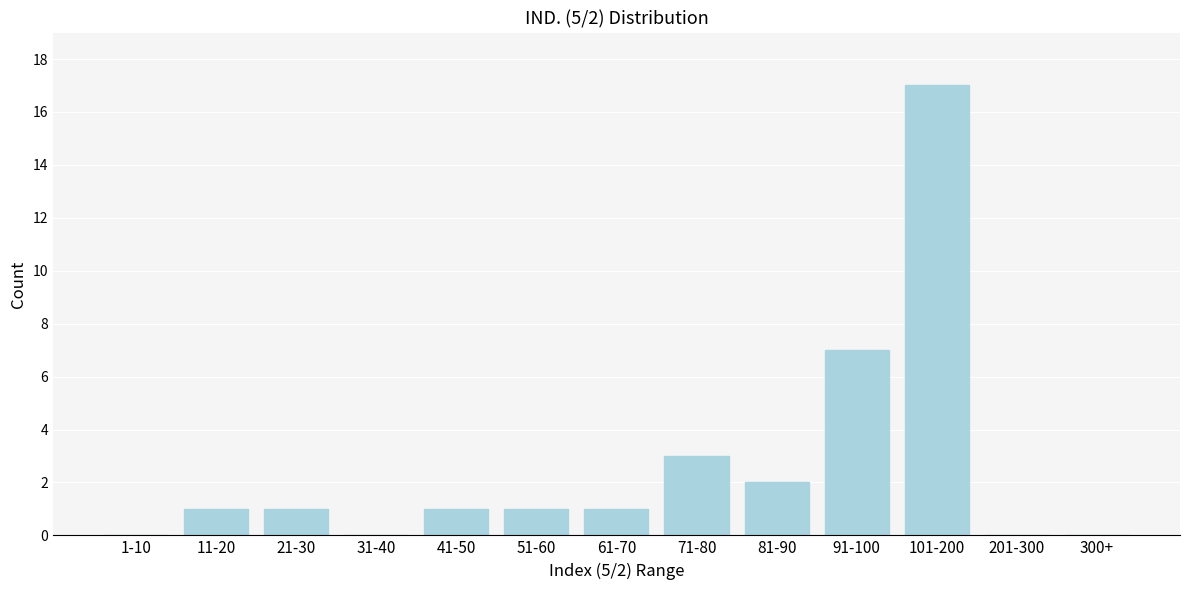

Reading right to left, what are all the values shown in this chart?

300+=0	201-300=0	101-200=17	91-100=7	81-90=2	71-80=3	61-70=1	51-60=1	41-50=1	31-40=0	21-30=1	11-20=1	1-10=0